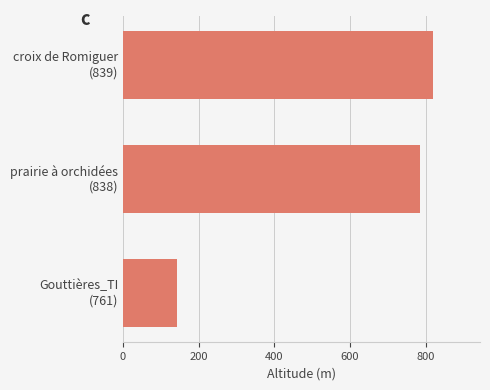

What is the smallest value displayed?

143